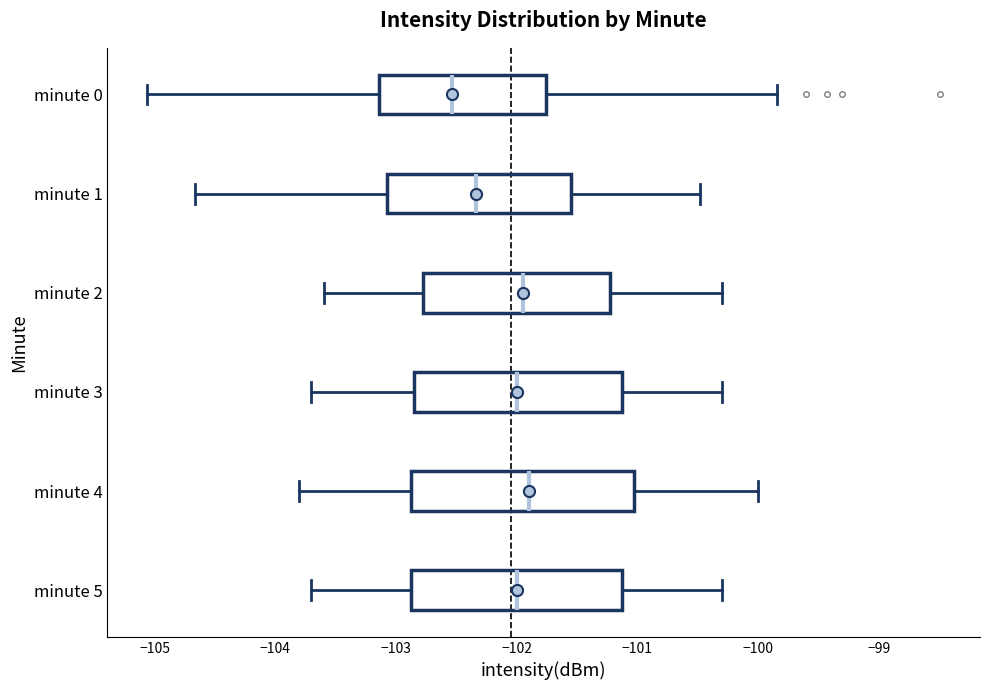

Where does the median line of the box for minute 2 sit on the x-axis? The values are not printed on the chart, so give them approximately, as read against the axis.

-101.9